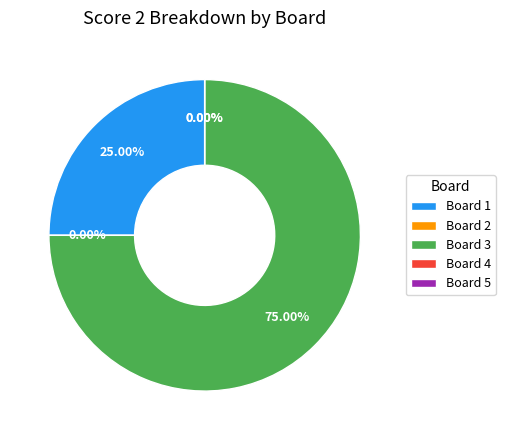

To the nearest percent, what is the difference between the largest and smallest slice percentages?

75%